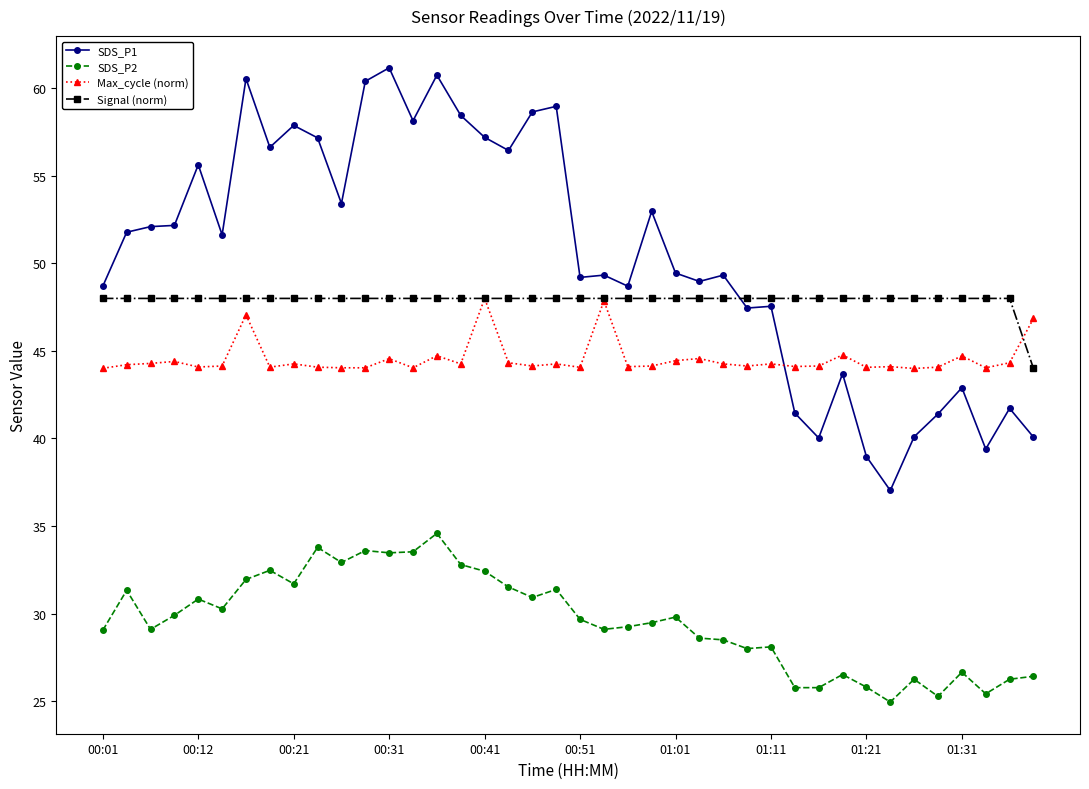

At how many categories does at least one series exceed 55?

14